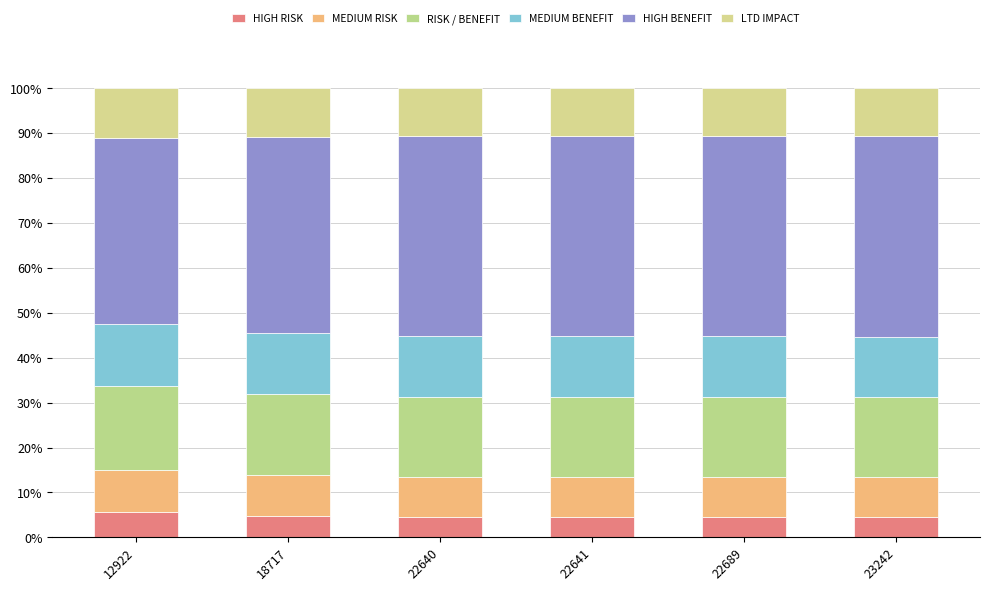

The value of MEDIUM BENEFIT at 22689 is 22.1. True or false?

False